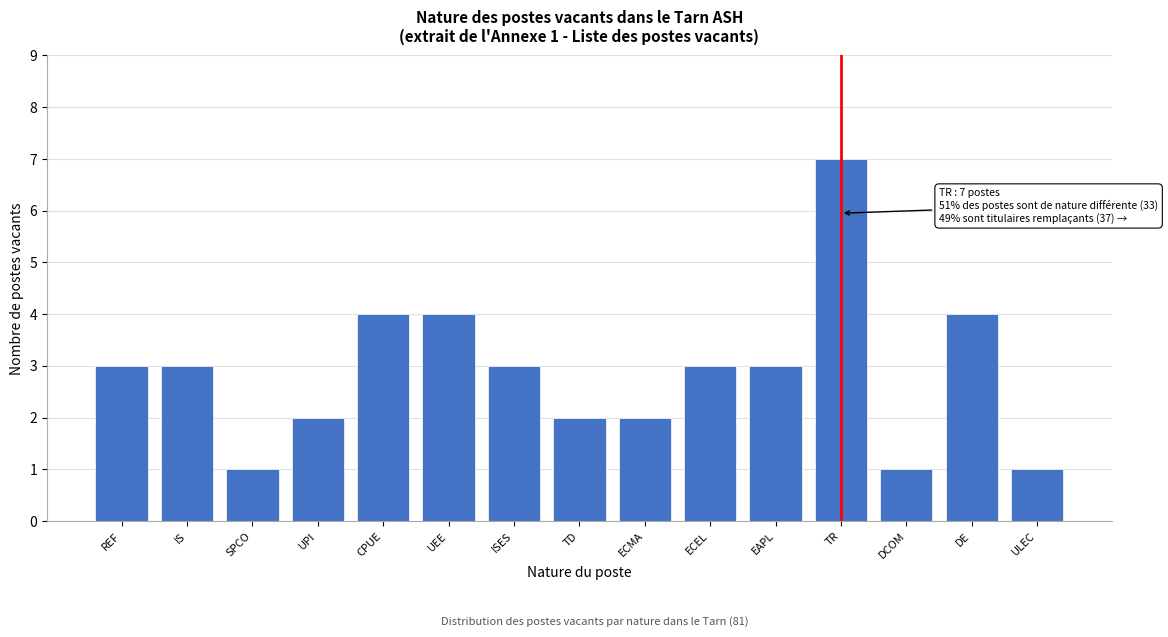

Reading right to left, what are all the values shown in this chart?

1	4	1	7	3	3	2	2	3	4	4	2	1	3	3